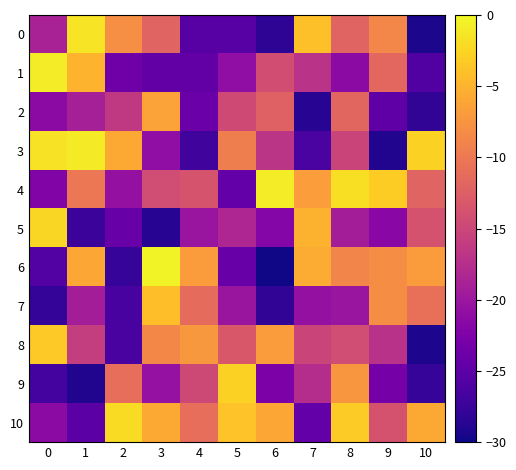

Rank the series by their maximum value, from highest to lowest.

6, 1, 4, 3, 0, 10, 5, 9, 8, 7, 2